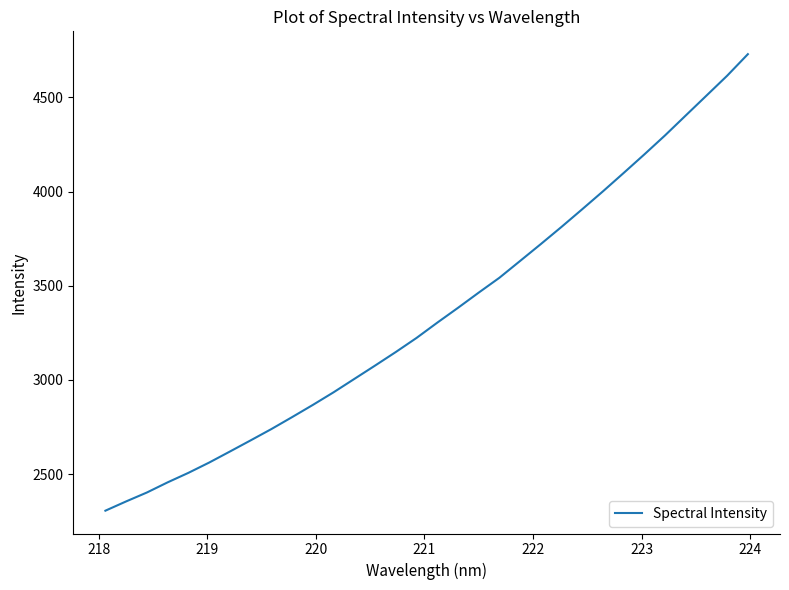

What is the smallest value displayed?

2306.2